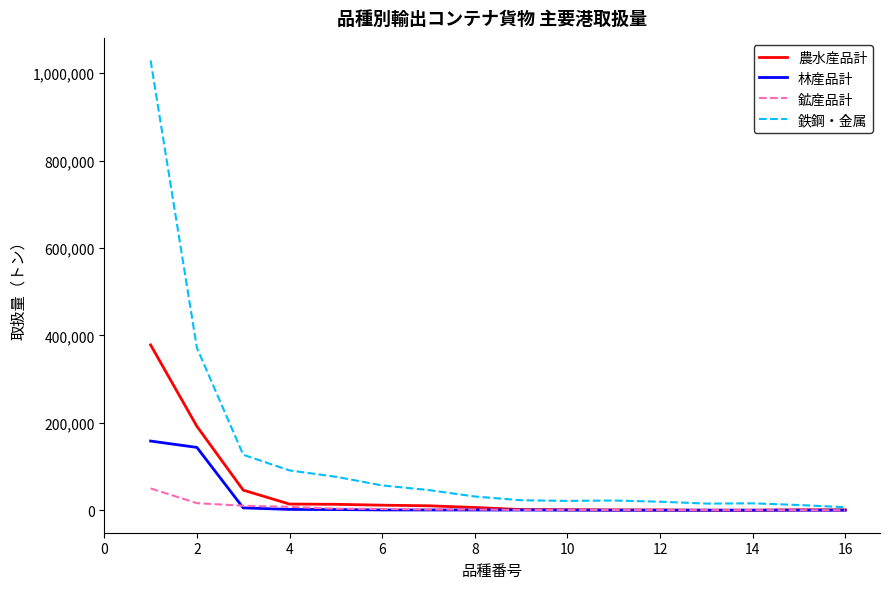

At how many categories does at least one series exceed 807641?

1